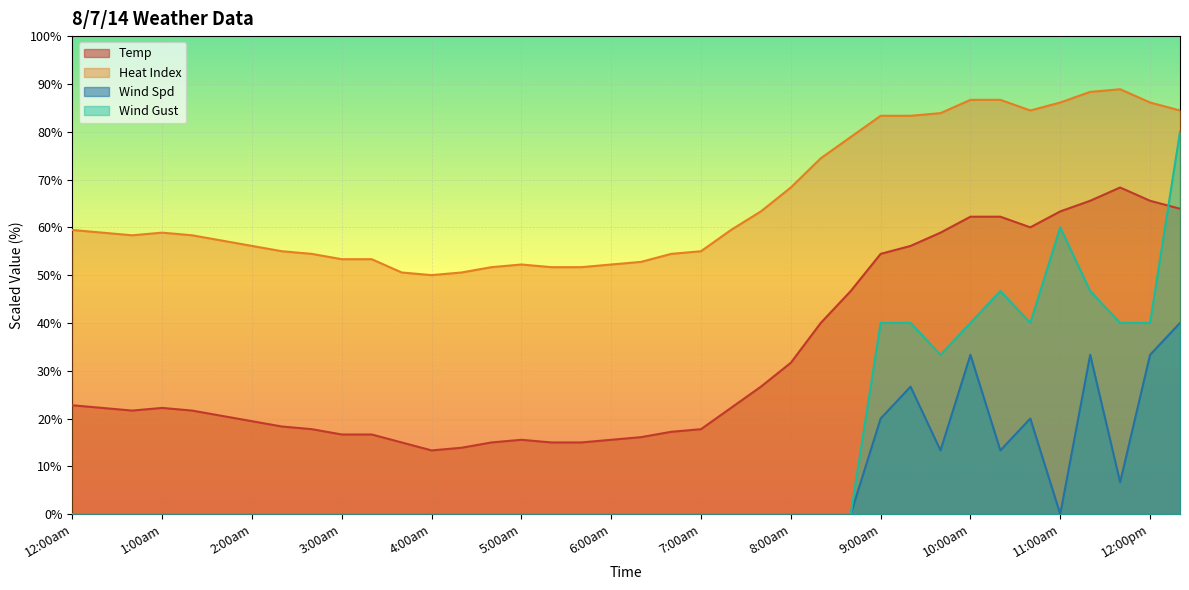

At how many categories does at least one series exceed 61?

15